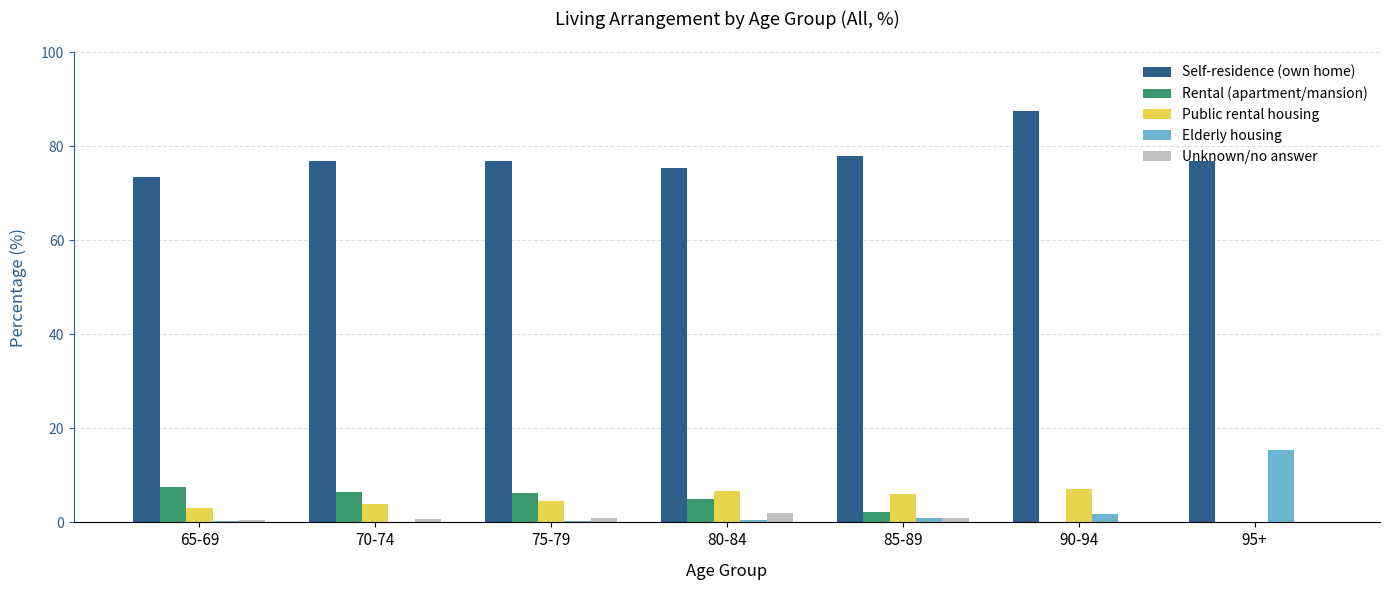

Which series changed the most between 80-84 and 95+?

Elderly housing